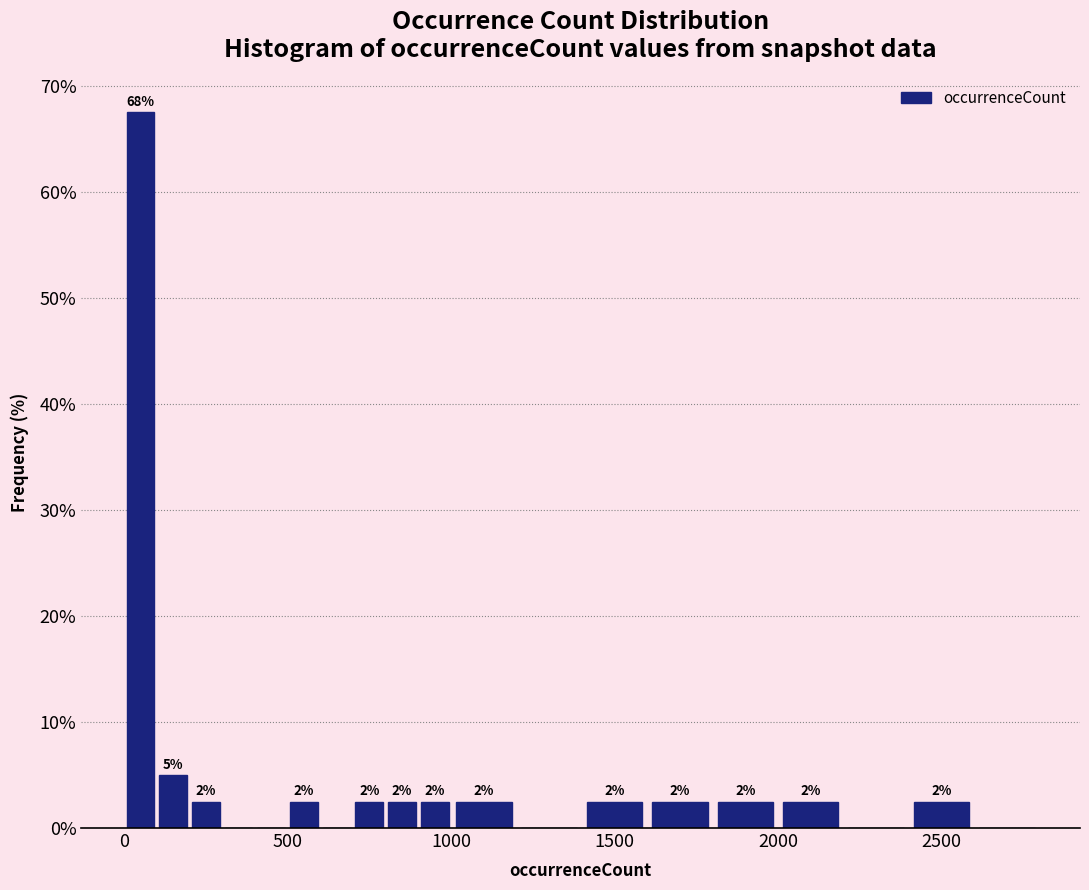

Around what value on the x-axis is the tallest bar? Give the approximate position of its centre, as read against the axis.

50